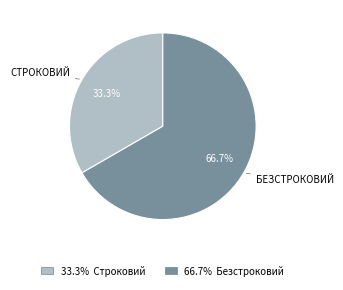

Is there a majority slice in this chart?

Yes